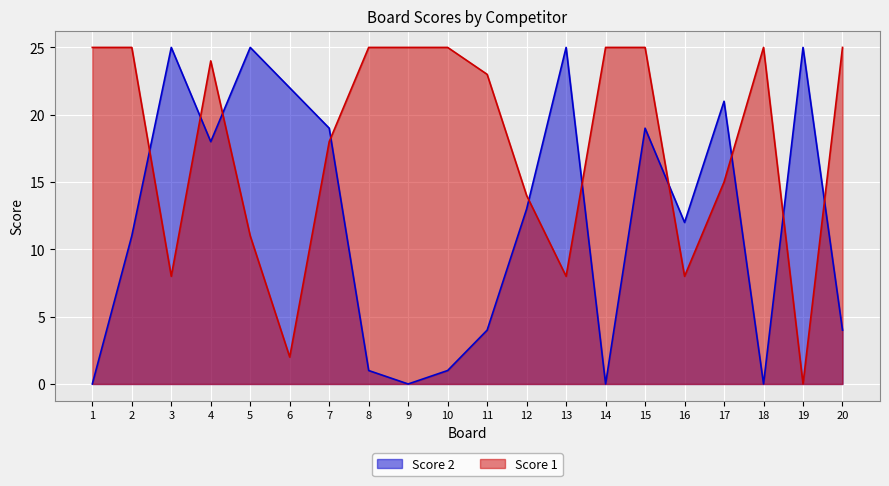

What is the average value of the Score 2 series?

12